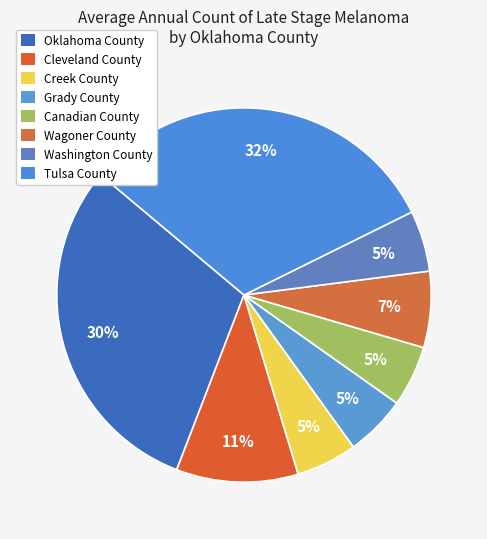

How many segments does this pie chart have?

8